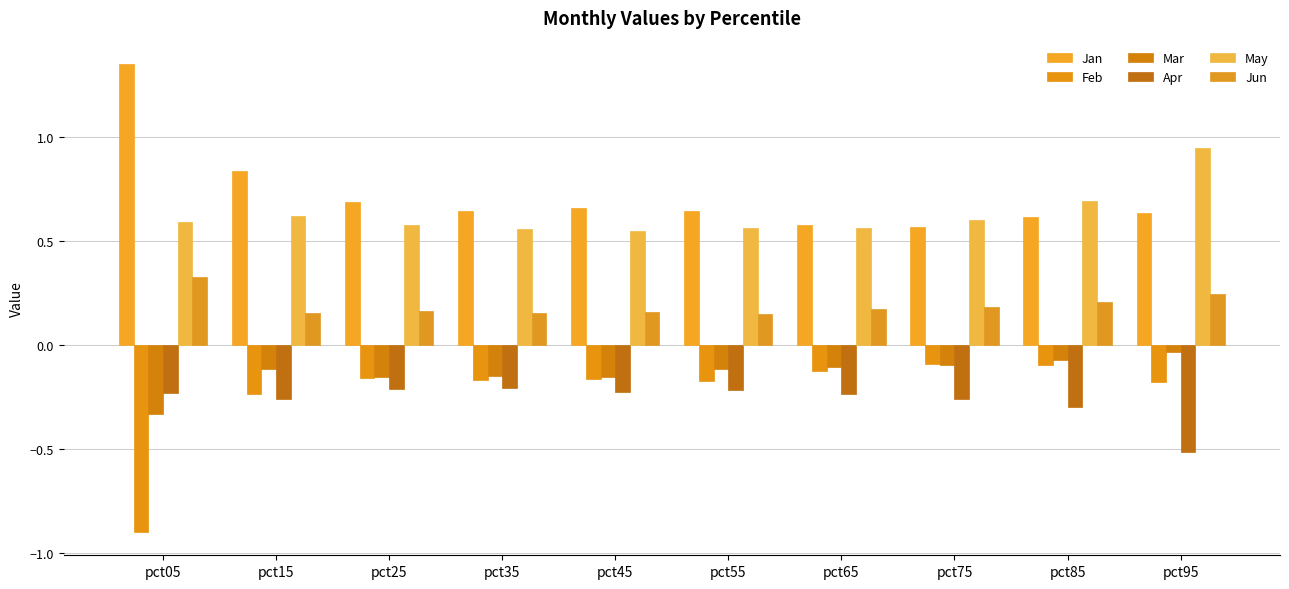

True or false: Apr has a value of -0.2 at pct65.

True